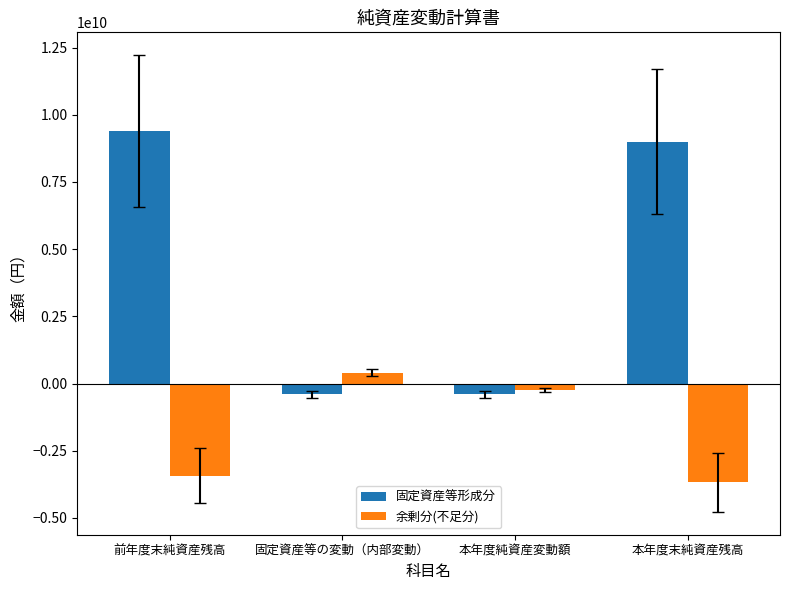

What is the difference between the maximum and minimum values in the 余剰分(不足分) series?

4081289392